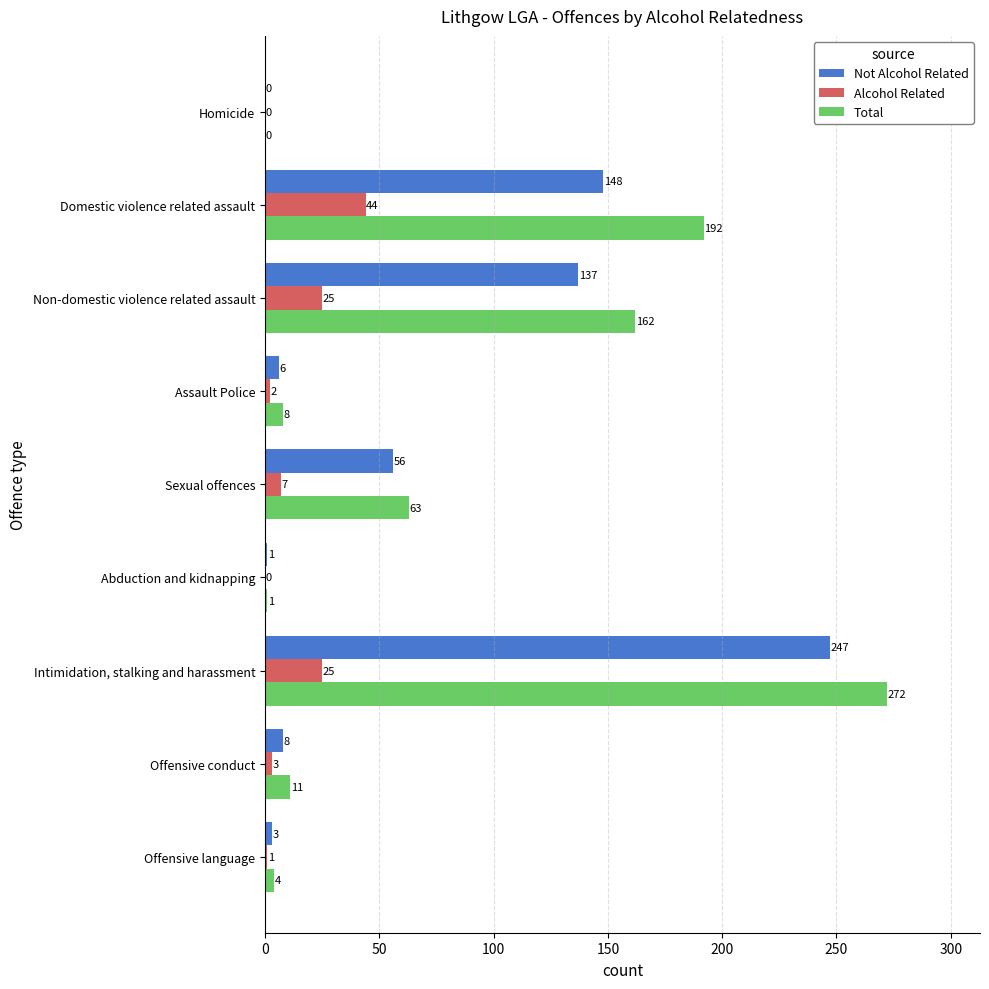

What is the sum of the Not Alcohol Related values at Abduction and kidnapping and Offensive conduct?

9